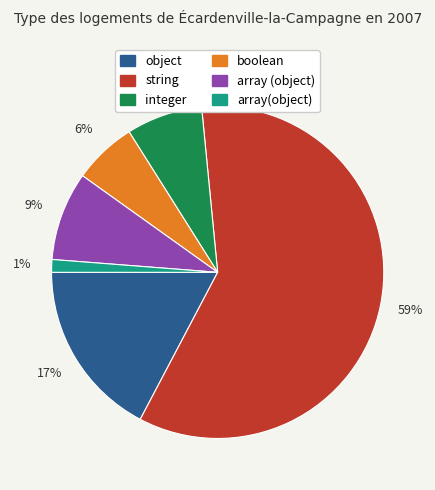

To the nearest percent, what is the combined percentage of string and integer?

67%